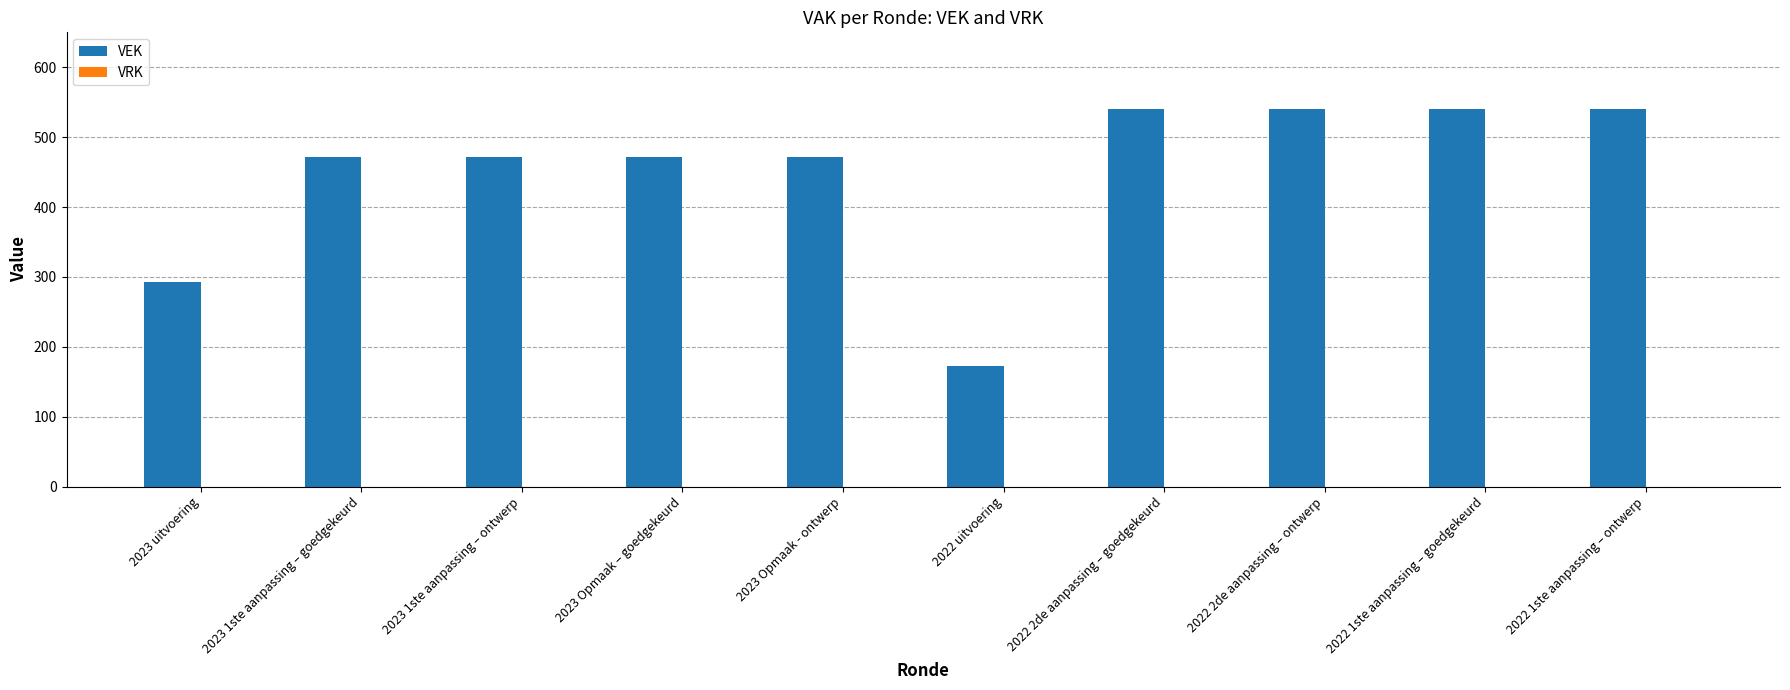

How many series are shown in this chart?

1